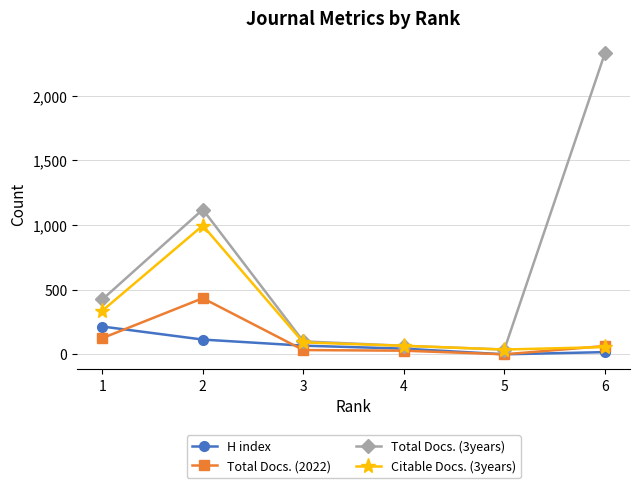

At how many categories does at least one series exceed 896?

2